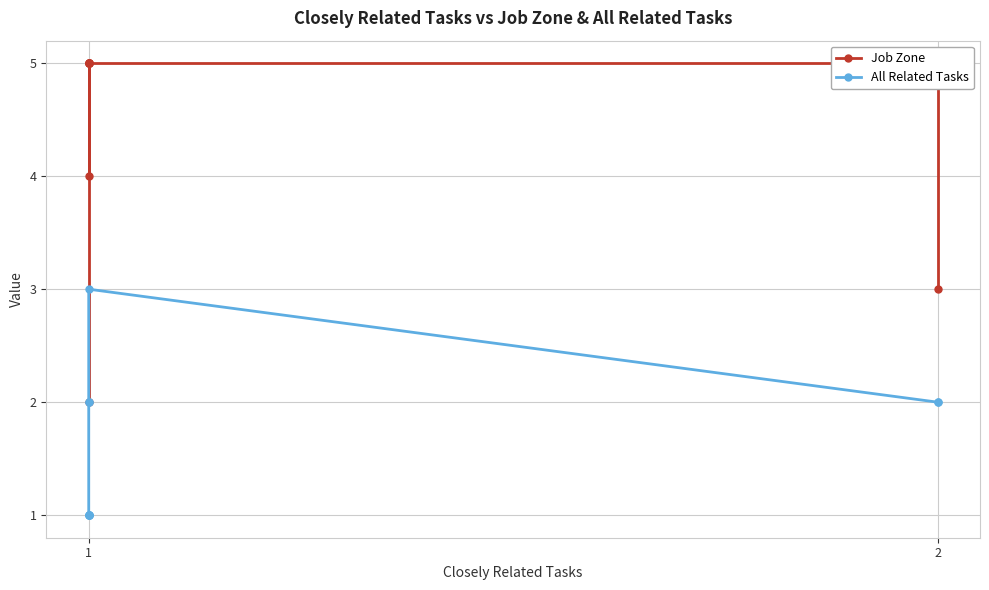

Rank the series by their average value, from highest to lowest.

Job Zone, All Related Tasks